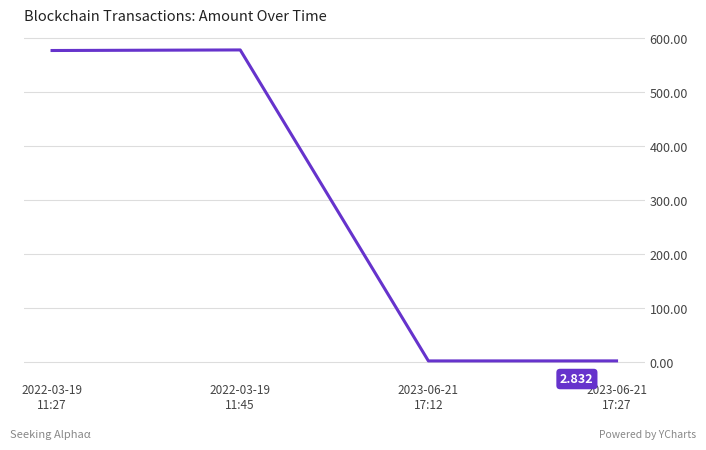

What is the minimum value shown in the chart?

2.8